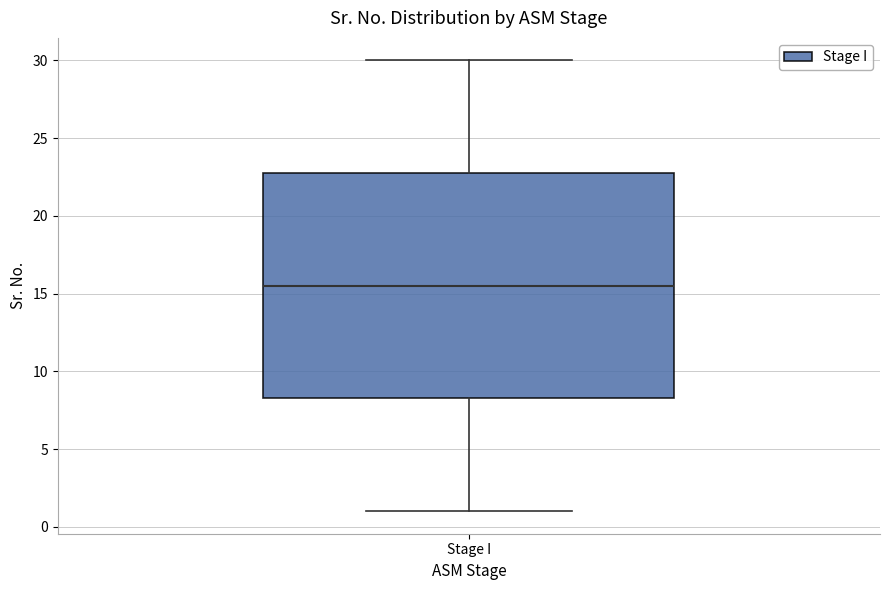

Transcribe this box plot: give where the median line is, the range the box spans, and where the two whiskers end, as read against the y-axis. The values are not printed on the chart, so give them approximately, as read against the axis.

median 15.5, box 8.5 to 23.0, whiskers 1.0 to 30.0